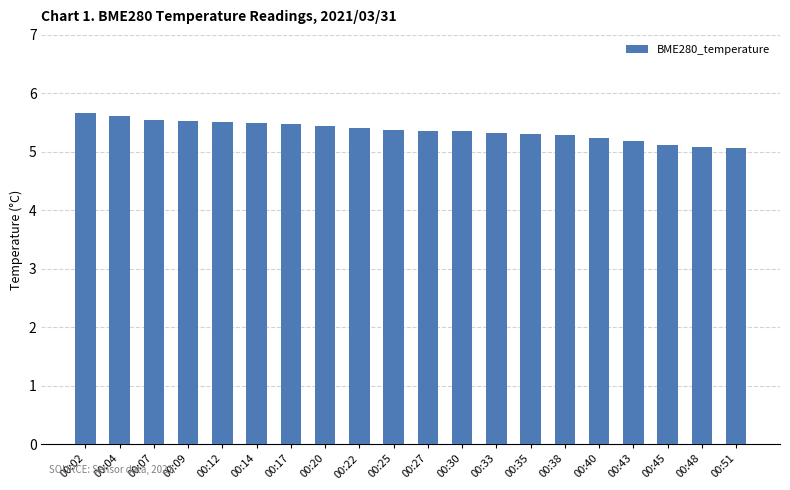

What is the smallest value displayed?

5.1